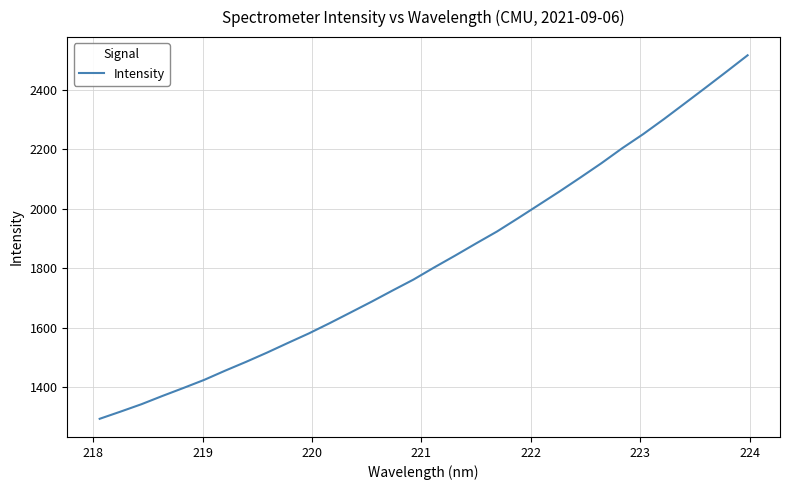

What is the maximum value shown in the chart?

2517.2